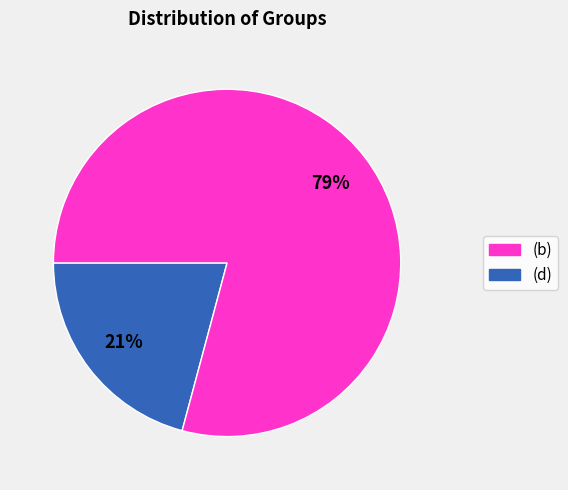

Does any single category account for the majority?

Yes